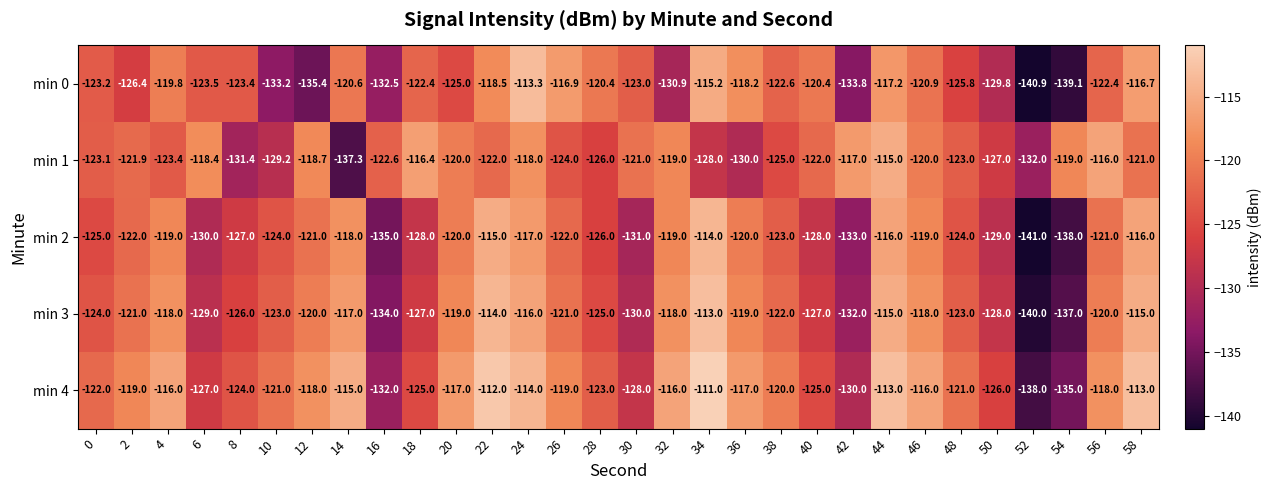

How many categories are shown in the chart?

30